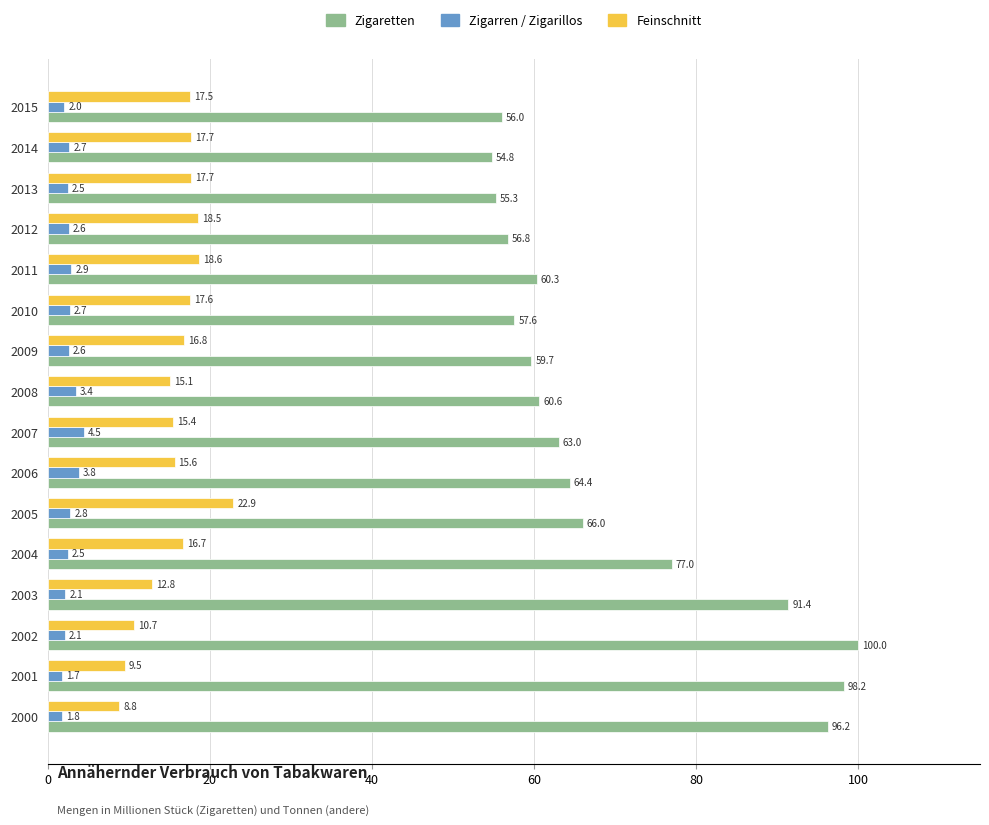

How many data points does each series have?

16